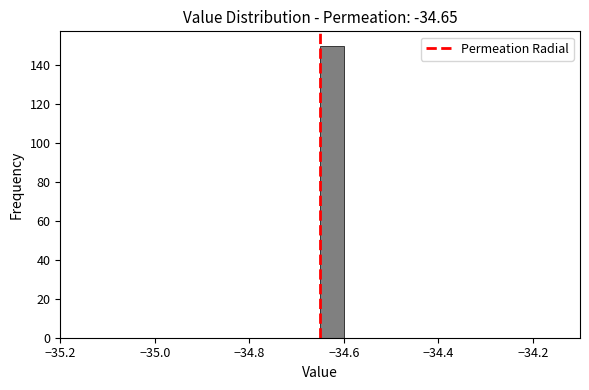

Around what value on the x-axis is the tallest bar? Give the approximate position of its centre, as read against the axis.

-34.62